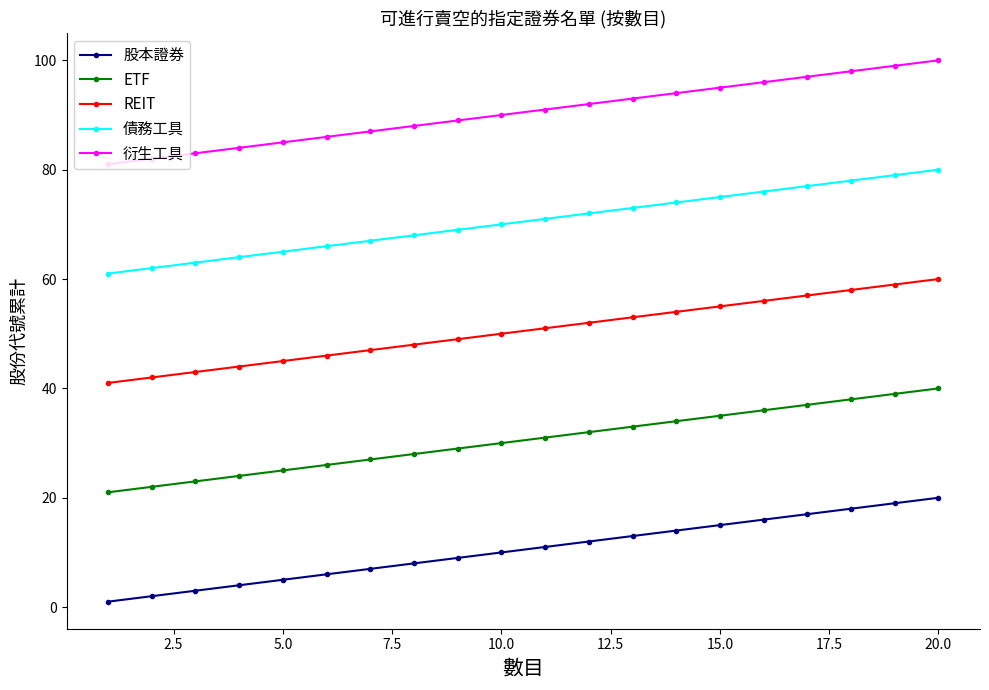

Which series has the largest total across all categories?

衍生工具